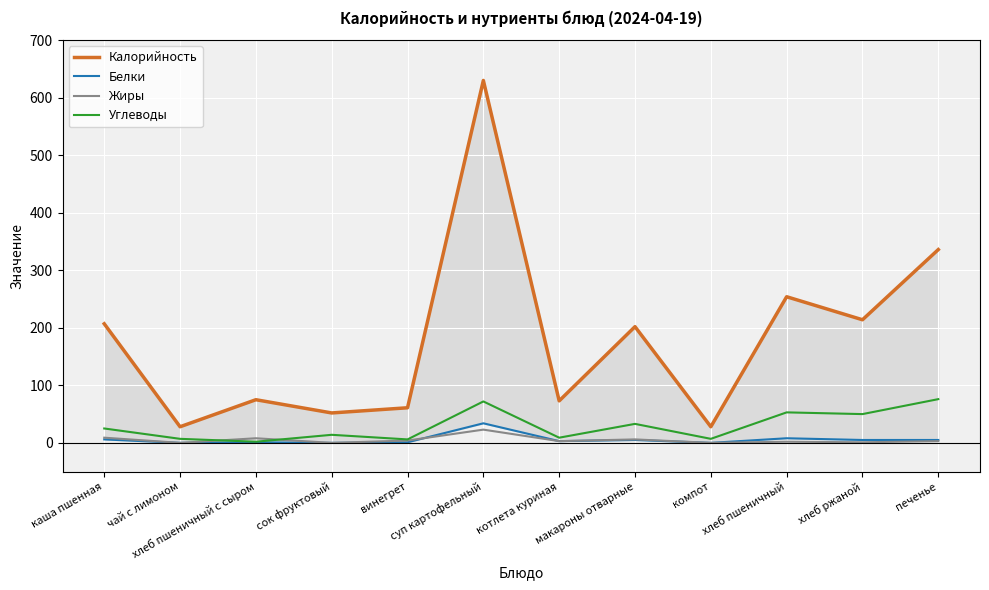

Reading right to left, list all the values displayed in this chart.

Калорийность: 336	214	254	28	202	73	630	61	52	75	28	207
Белки: 5	5	8	0	5	3	34	1	0	1	0	6
Жиры: 3	1	2	0	6	3	23	4	0	8	0	9
Углеводы: 76	50	53	7	33	9	72	6	14	2	7	25